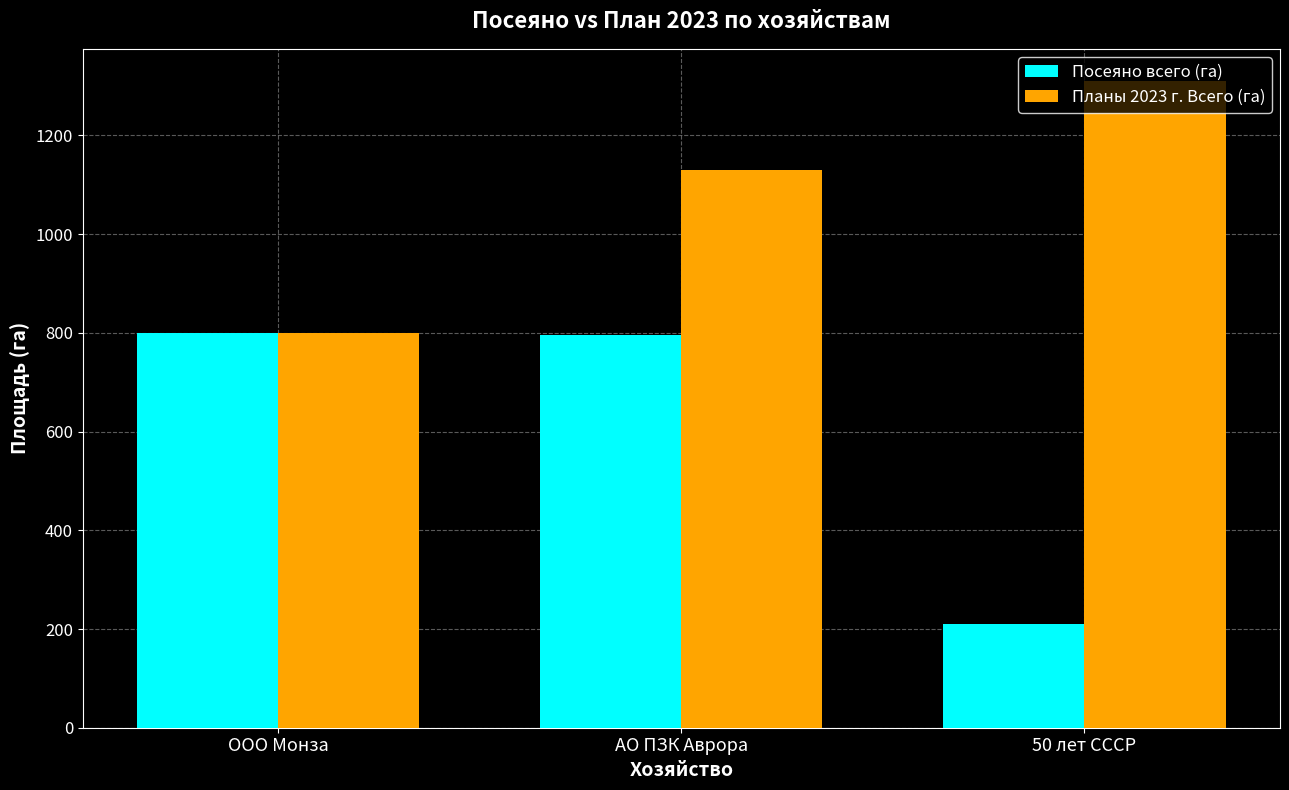

What is the total value across all series at АО ПЗК Аврора?

1925